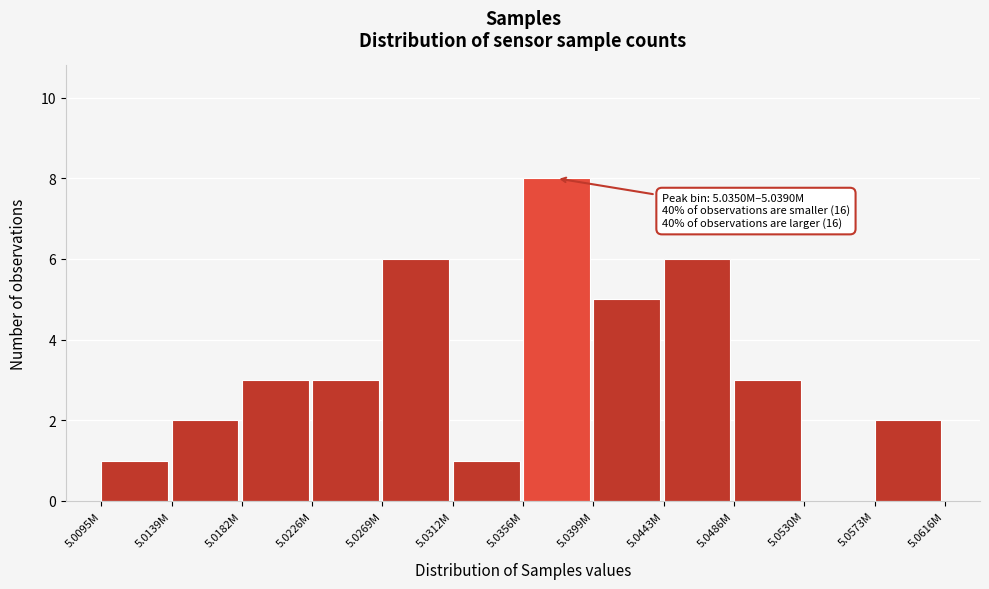

Reading left to right, extract all data points from this chart.

5.0095M=1	5.0139M=2	5.0182M=3	5.0226M=3	5.0269M=6	5.0312M=1	5.0356M=8	5.0399M=5	5.0443M=6	5.0486M=3	5.0530M=0	5.0573M=2